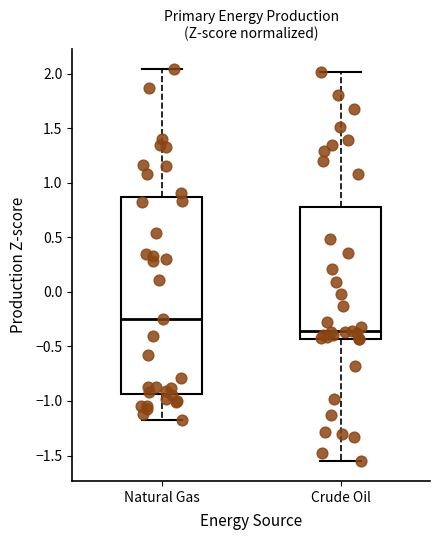

Reading left to right, read every box against the y-axis: the position of its median line, the range the box covers, and the ends of its whiskers. The values are not printed on the chart, so give them approximately, as read against the axis.

Natural Gas: median -0.25, box -0.95 to 0.85, whiskers -1.15 to 2.05
Crude Oil: median -0.35, box -0.45 to 0.80, whiskers -1.55 to 2.00